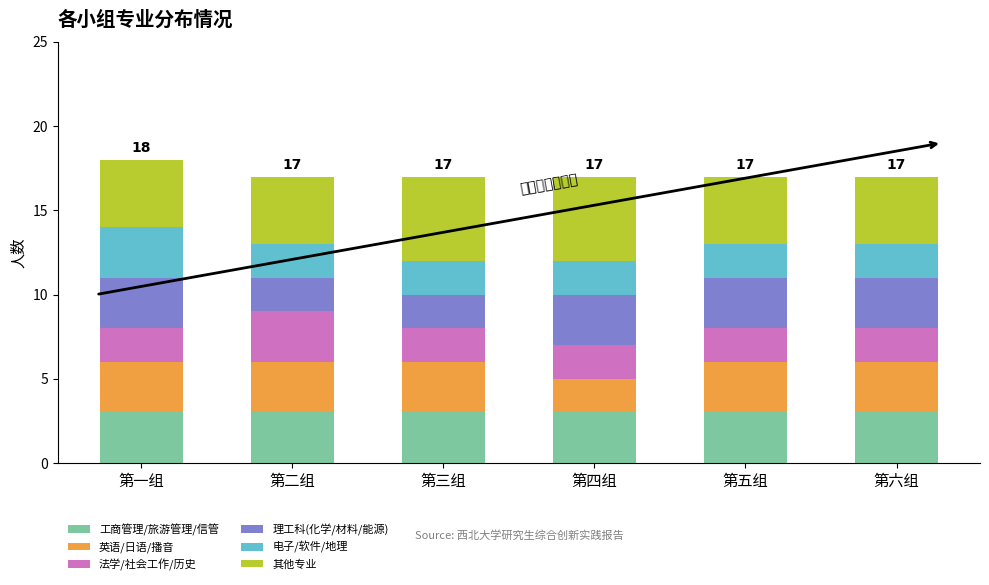

True or false: 工商管理/旅游管理/信管 has a value of 3 at 第四组.

True